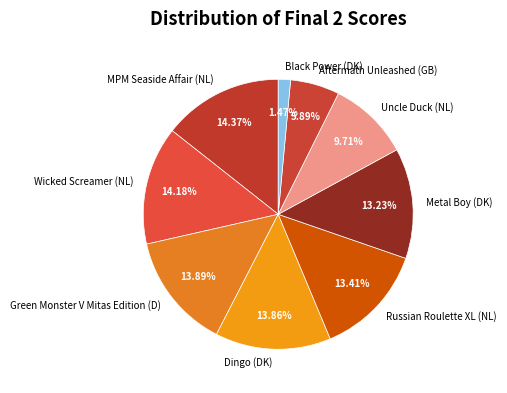

Which slice is the smallest?

Black Power (DK)